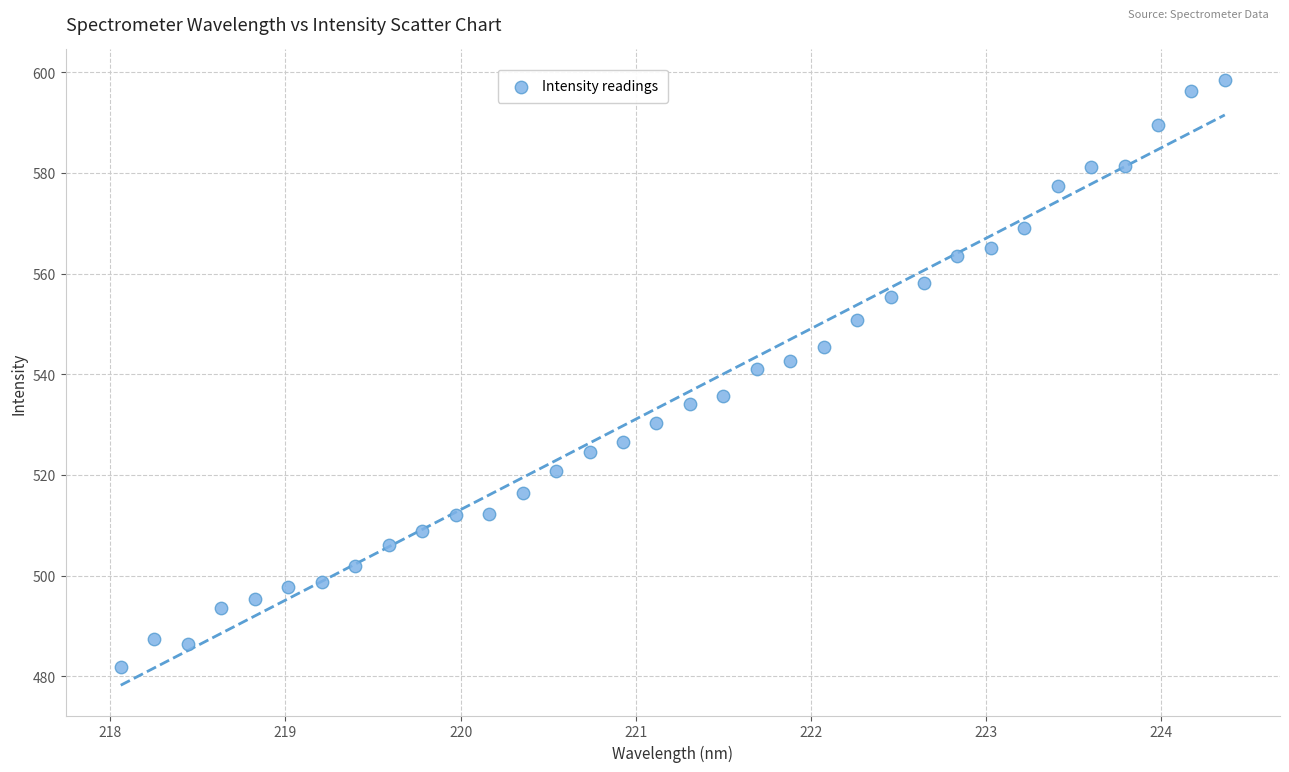

What is the range of Y values (max minus min)?

116.7